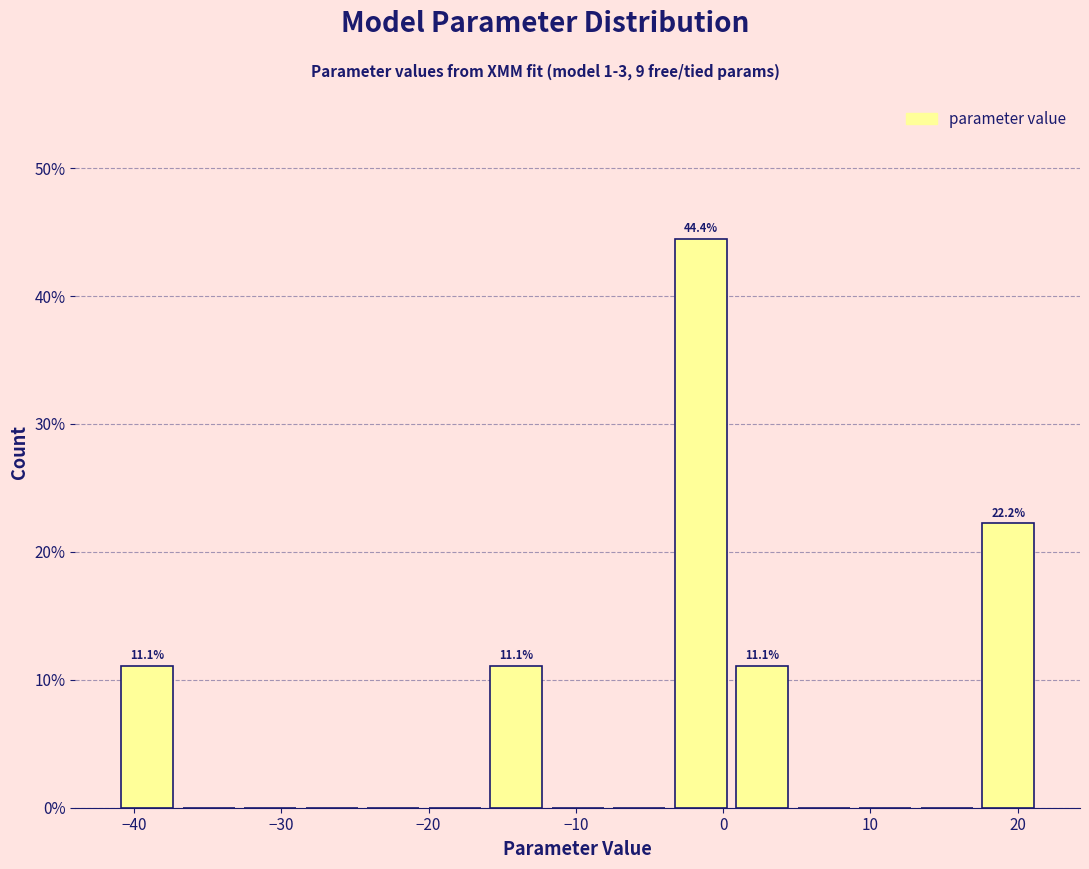

Over which range of the x-axis is the bar tallest?

-4 to 1